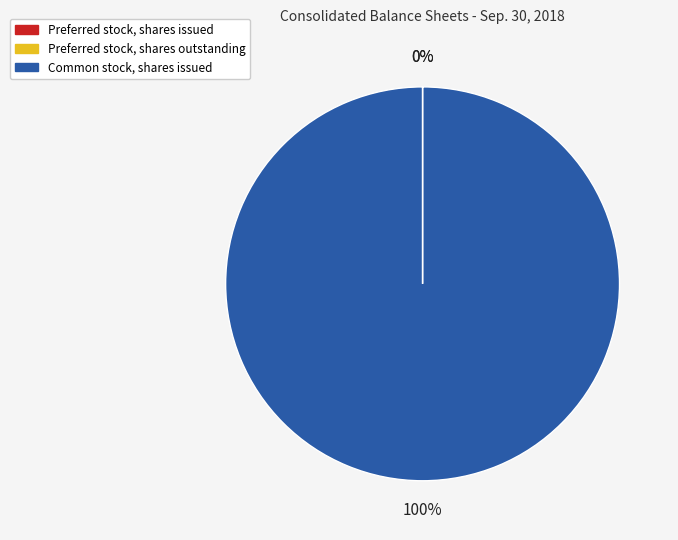

What percentage is the Common stock, shares issued slice, to the nearest percent?

100%